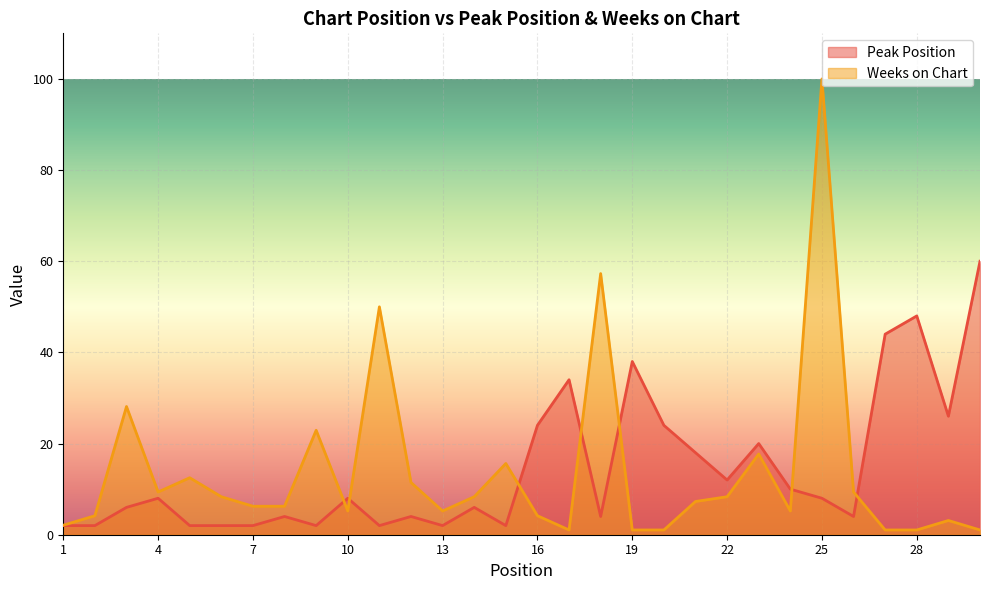

Which series has the largest total across all categories?

Peak Position